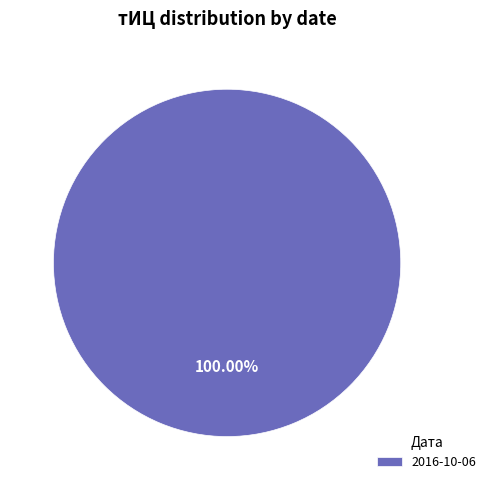

How many slices are in this pie chart?

1